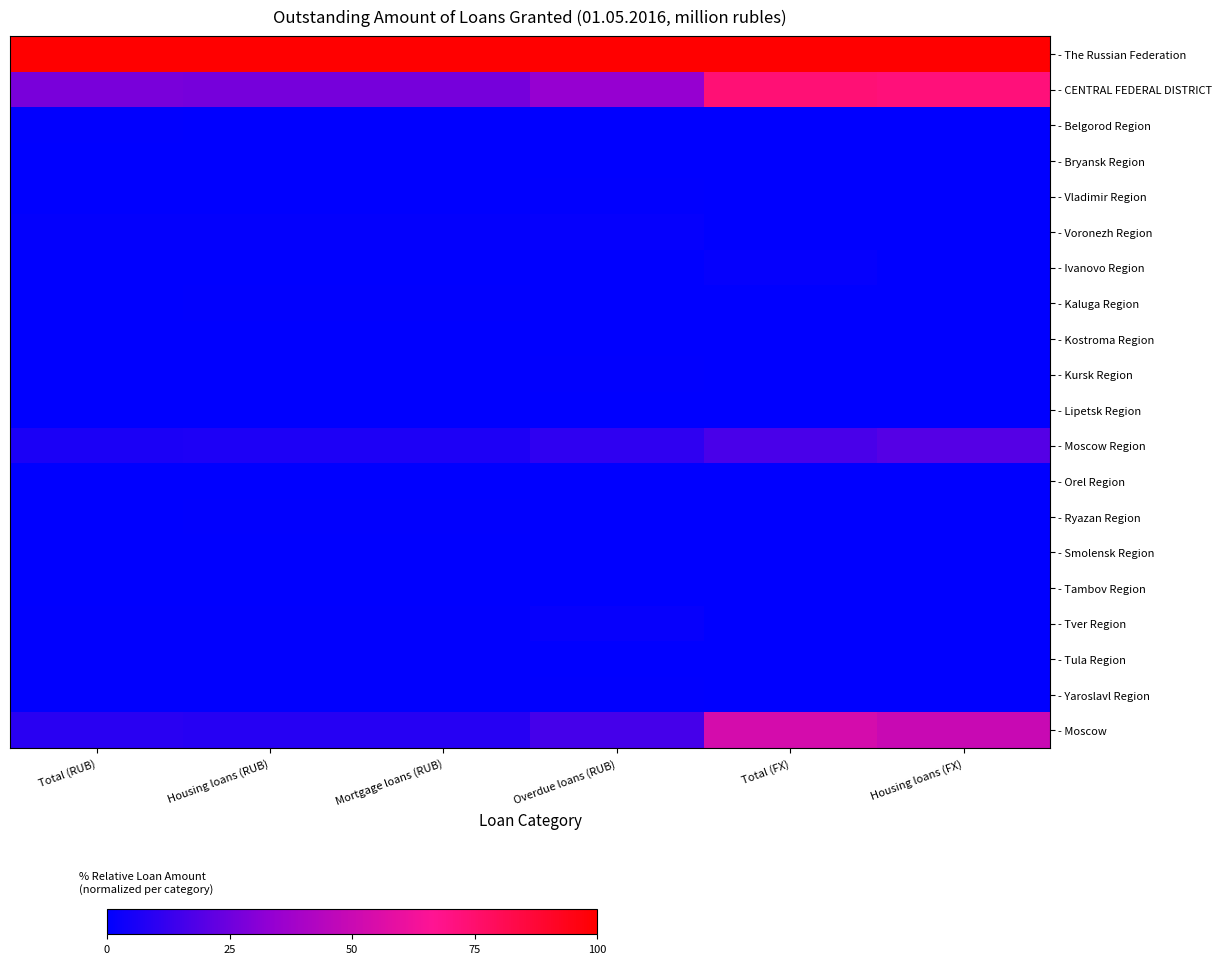

Which category has the highest value across all series?

Total (RUB)